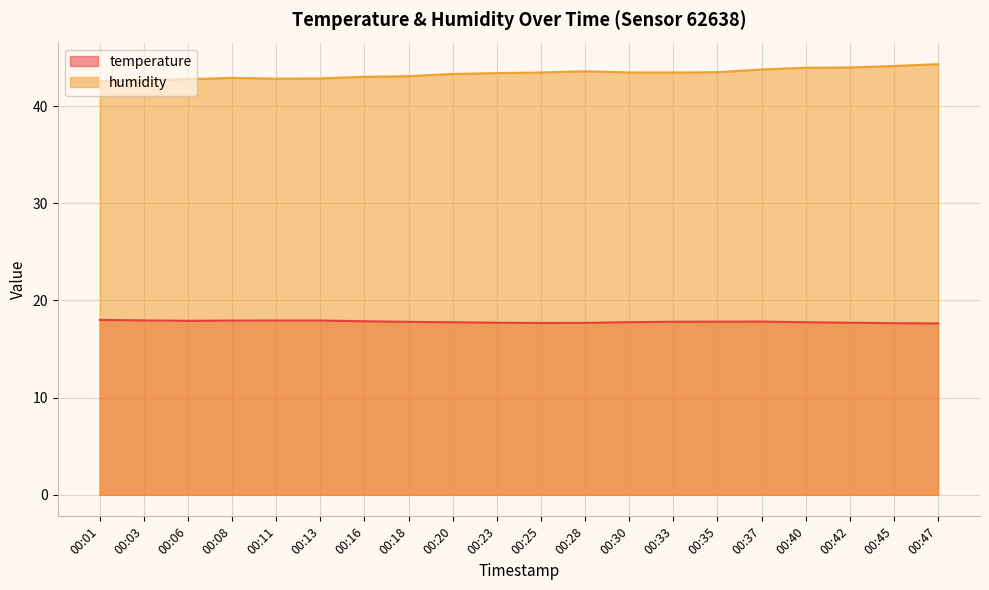

What are all the series names shown in the legend?

temperature, humidity